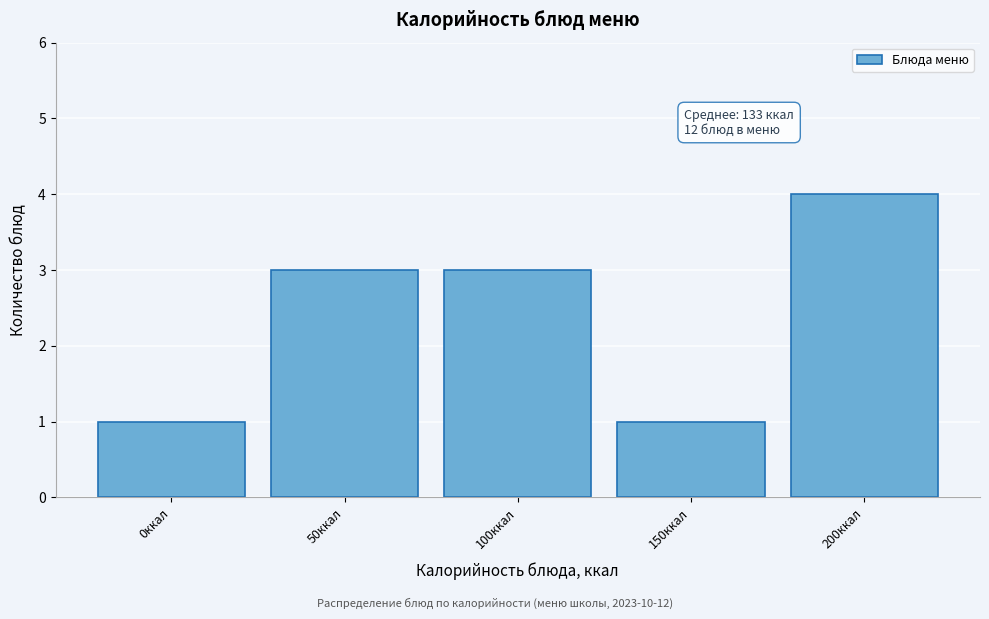

Reading right to left, what are all the values shown in this chart?

200ккал=4	150ккал=1	100ккал=3	50ккал=3	0ккал=1